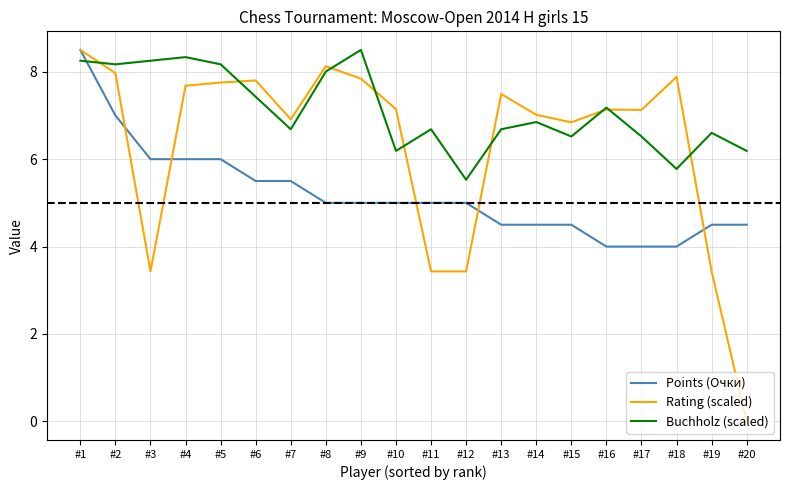

What is the difference between the maximum and minimum values in the Rating (scaled) series?

8.5